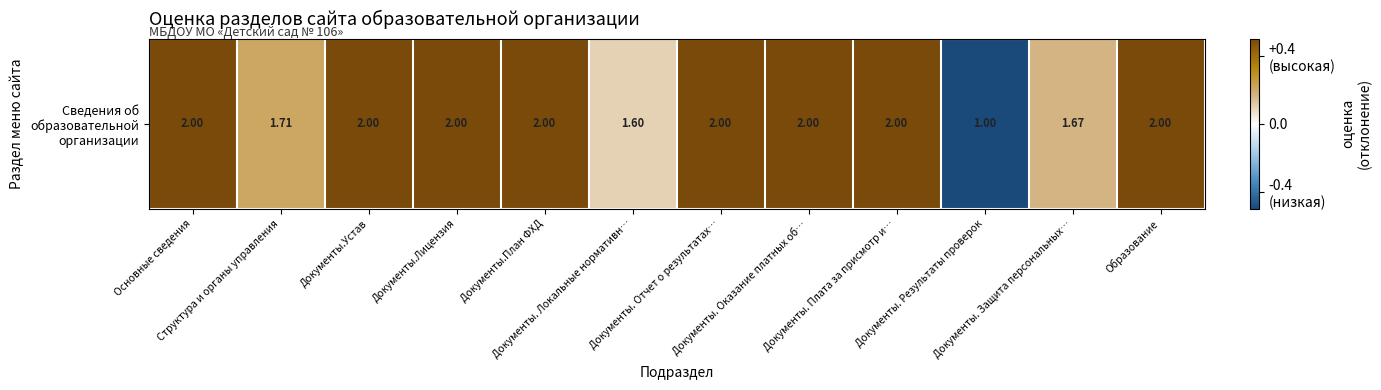

Which category has the highest value across all series?

Основные сведения